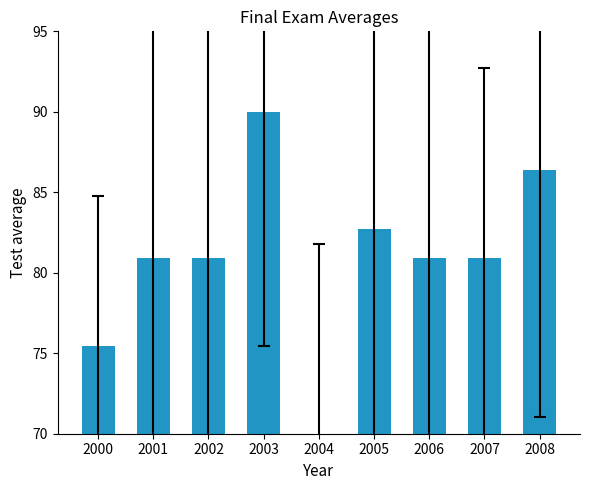

Reading left to right, extract all data points from this chart.

75.5	80.9	80.9	90.0	70.0	82.7	80.9	80.9	86.4